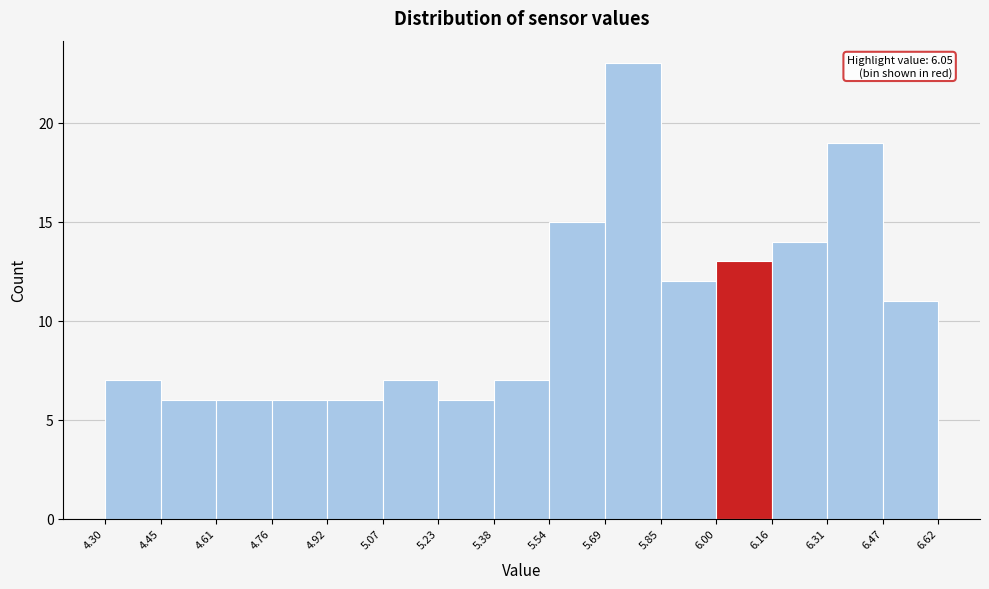

Over which range of the x-axis is the bar tallest?

5.69 to 5.85